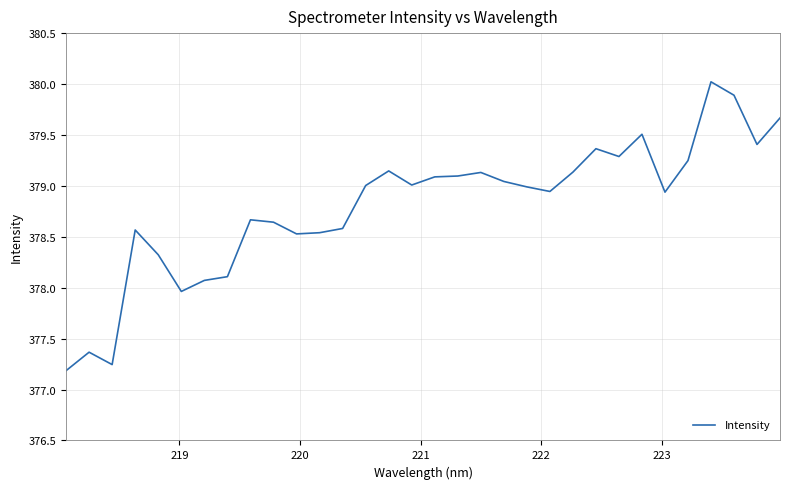

What is the greatest value displayed?

380.0